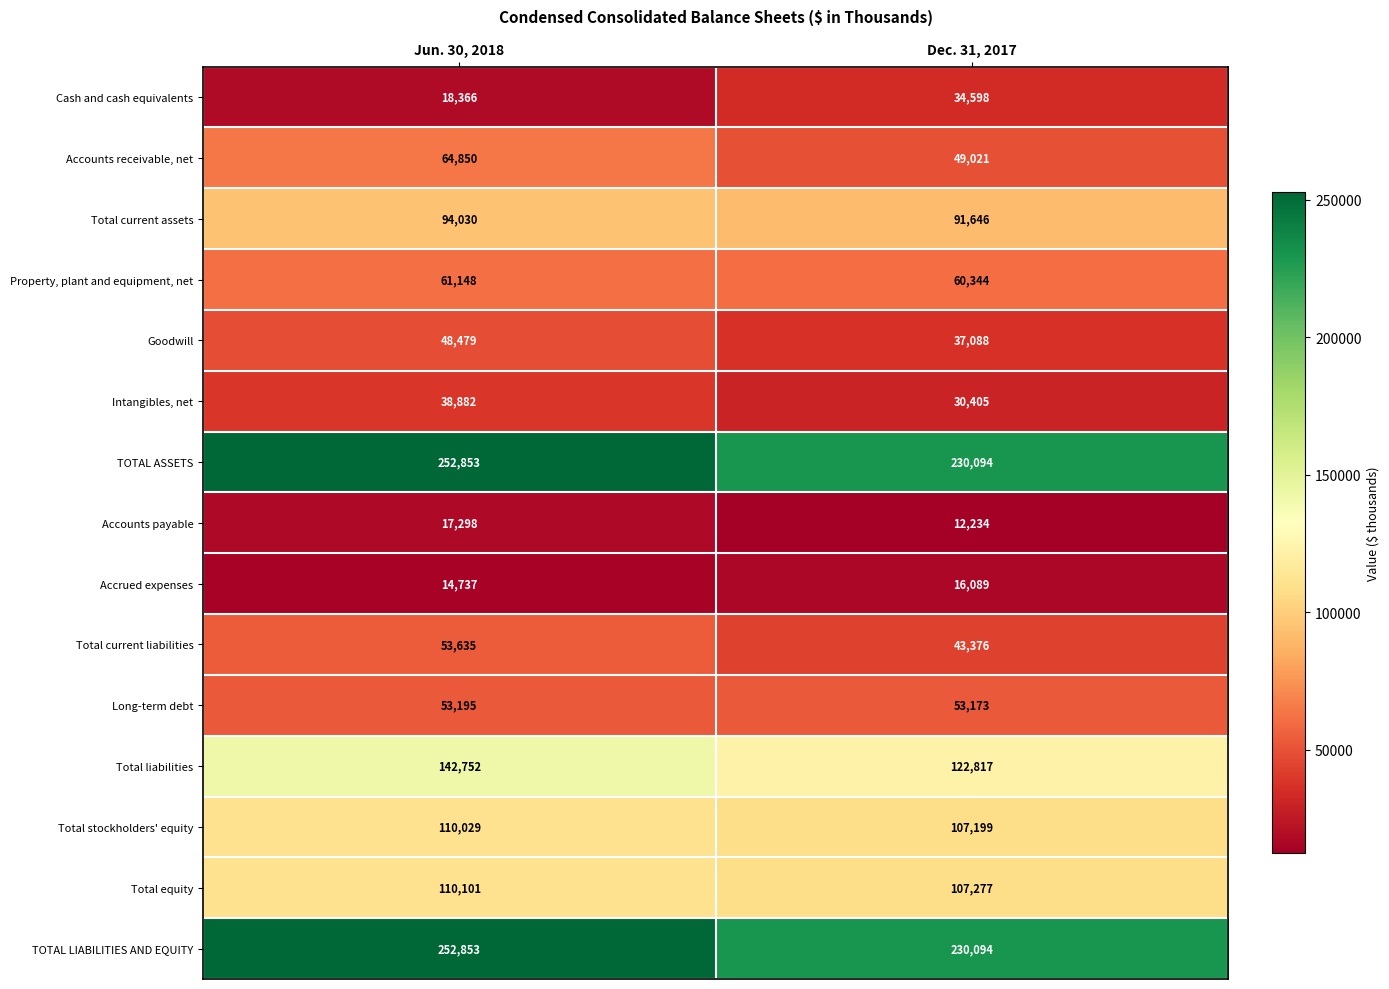

List the labels in order of Property, plant and equipment, net value, largest first.

Jun. 30, 2018, Dec. 31, 2017